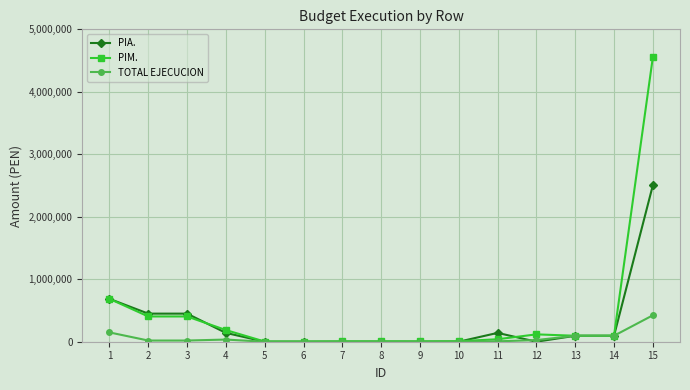

Which series has the widest spread of values?

PIM.